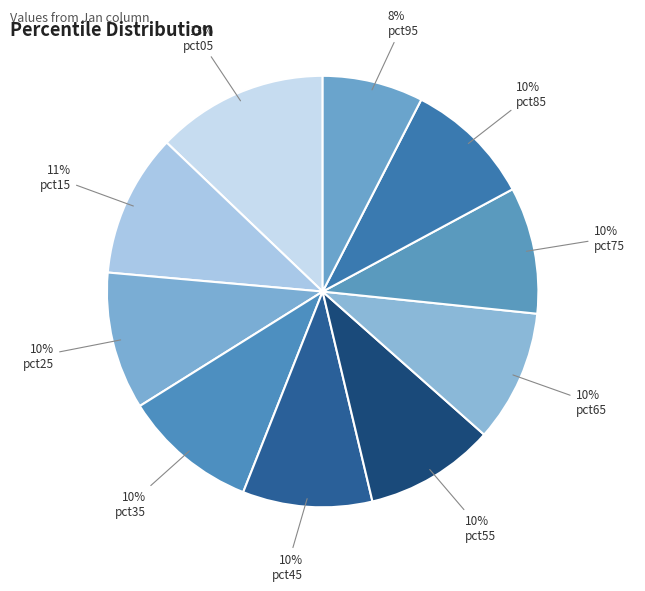

Does pct15 represent more than half of the total?

No